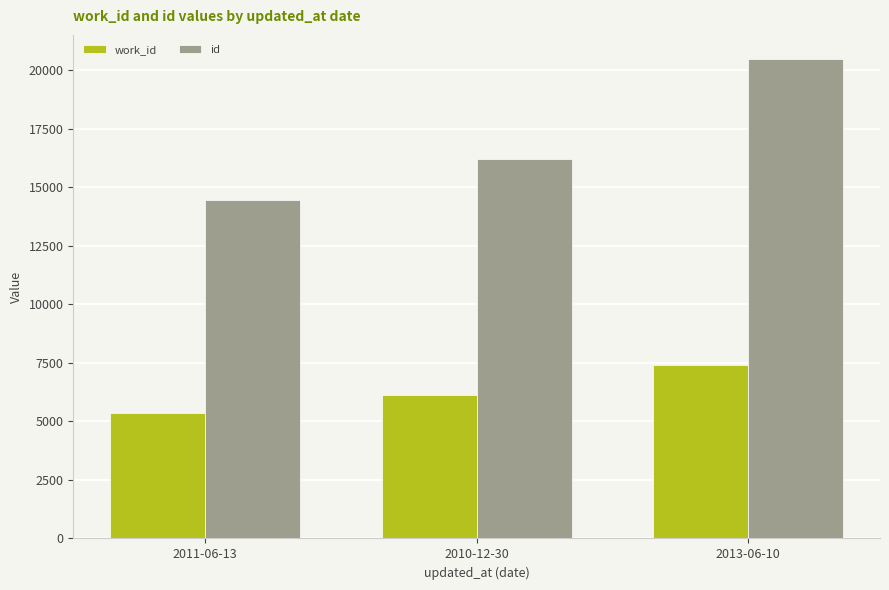

At which label is work_id closest to 6386?

2010-12-30